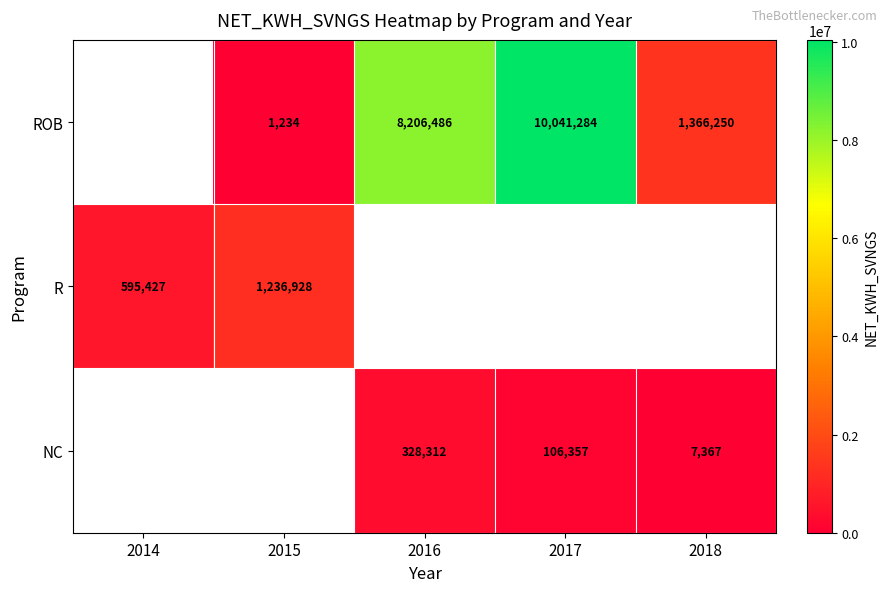

True or false: NC has a value of 140865 at 2017.

False